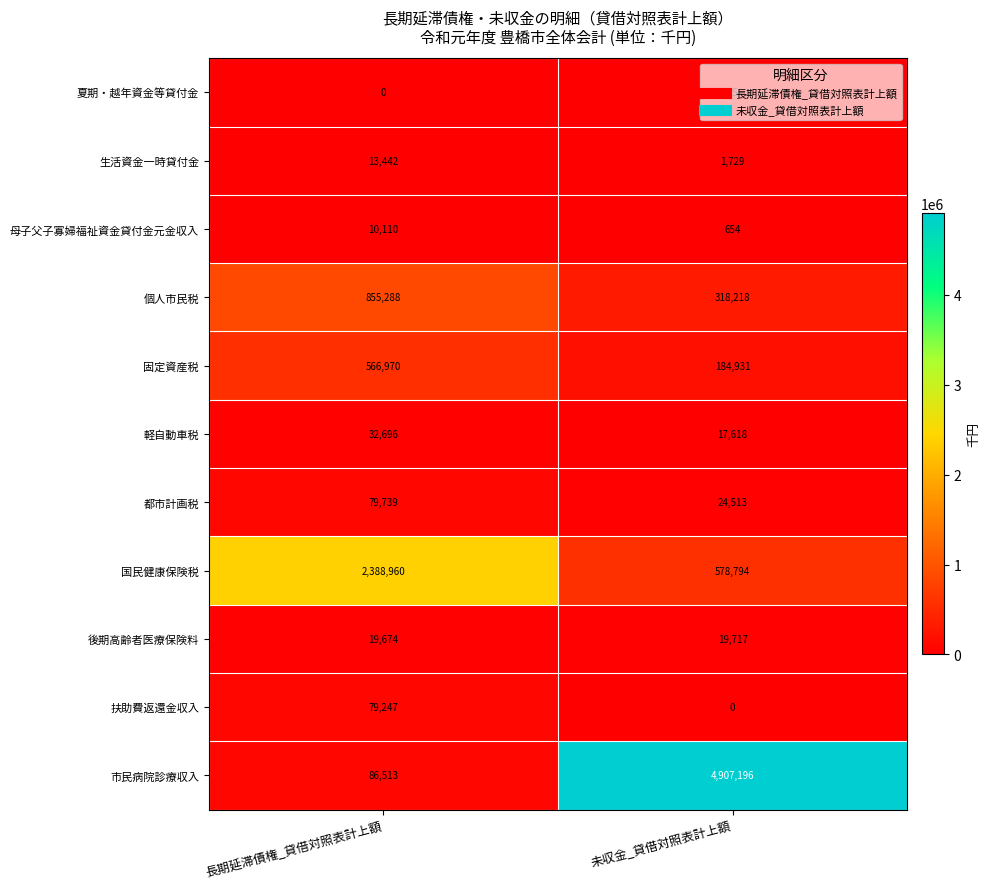

What is the spread (max minus min) of values at 長期延滞債権_貸借対照表計上額?

2388960